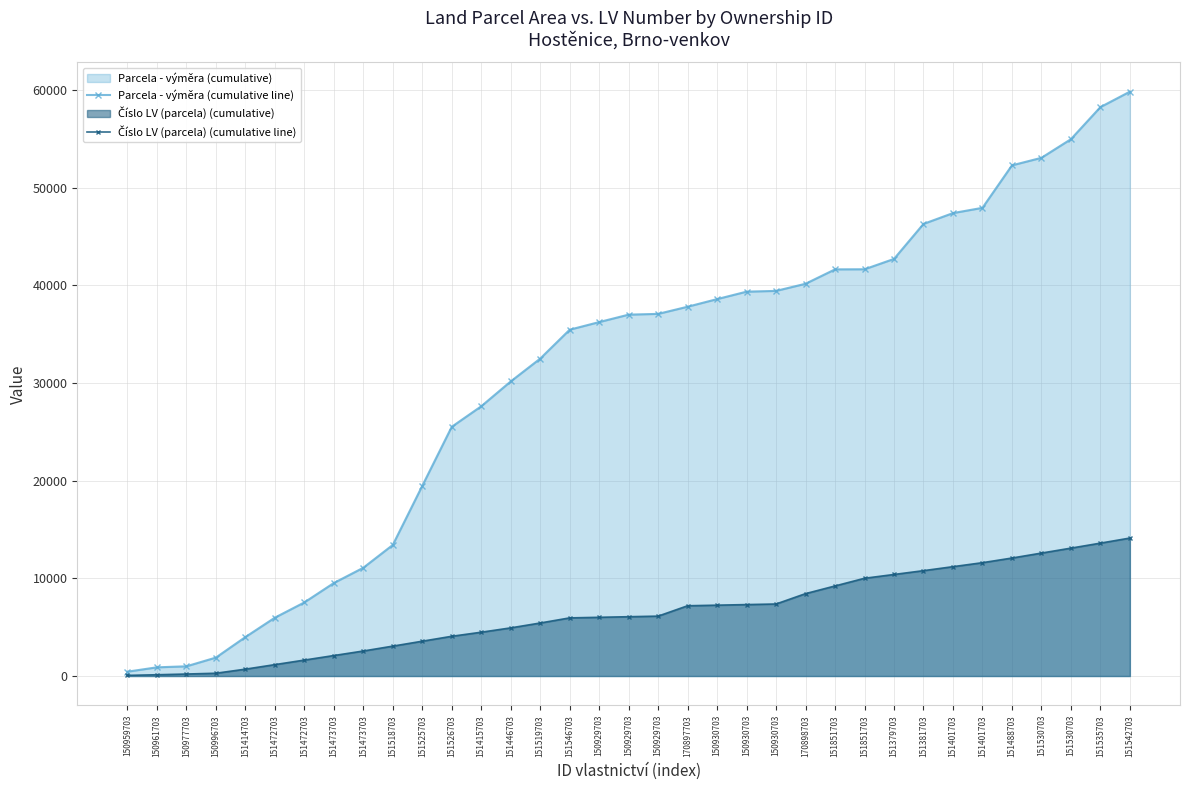

The value of Číslo LV (parcela) (cumulative line) at 151535703 is 13607. True or false?

True